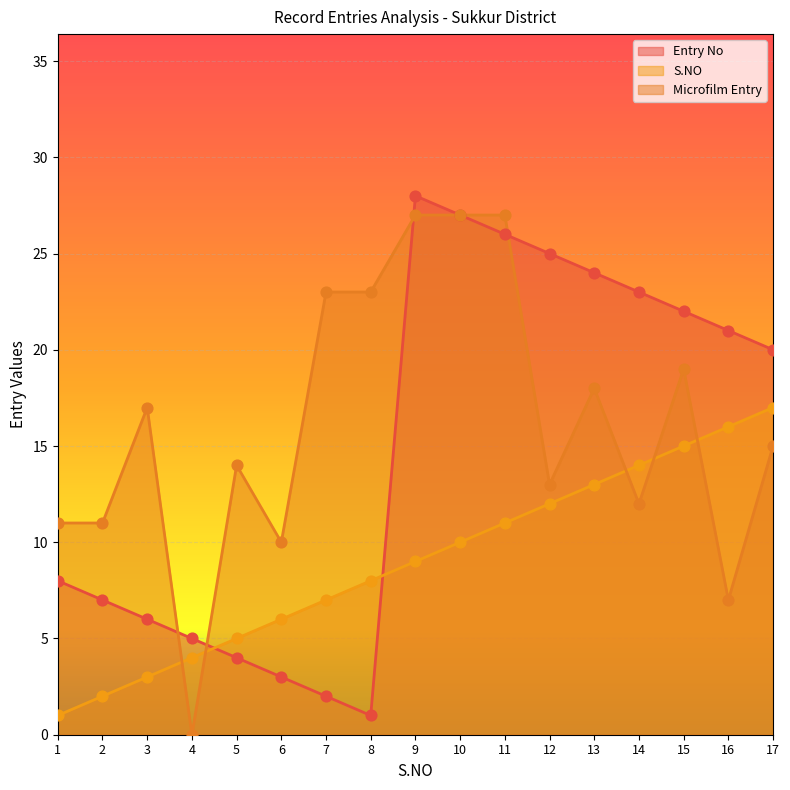

What are all the series names shown in the legend?

Entry No, S.NO, Microfilm Entry